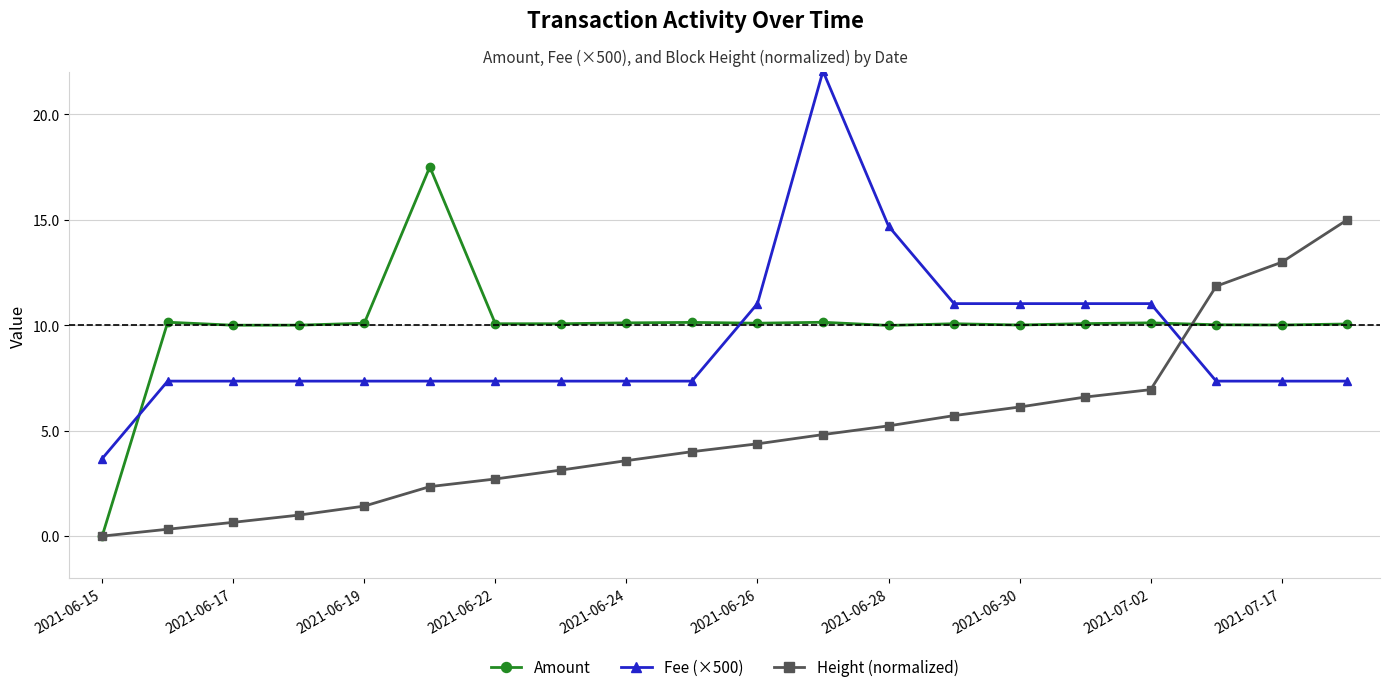

What is the greatest value displayed?

22.1